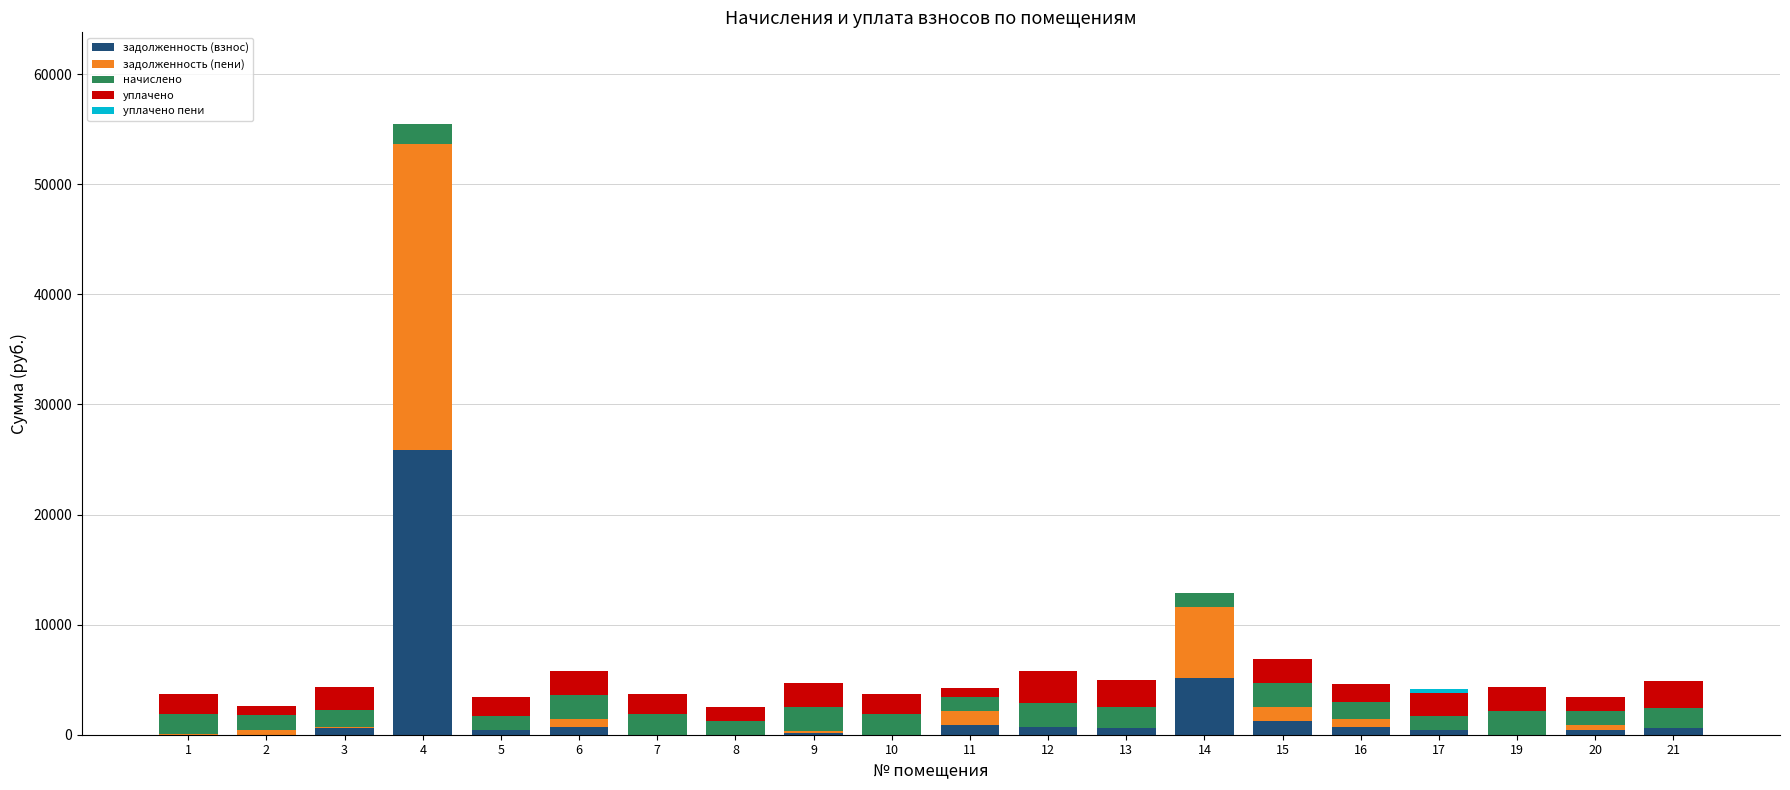

Count the number of categories in the chart.

20